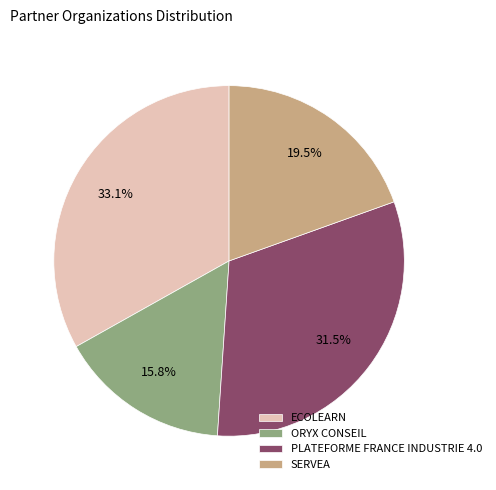

Is it true that SERVEA is 32% of the pie?

False